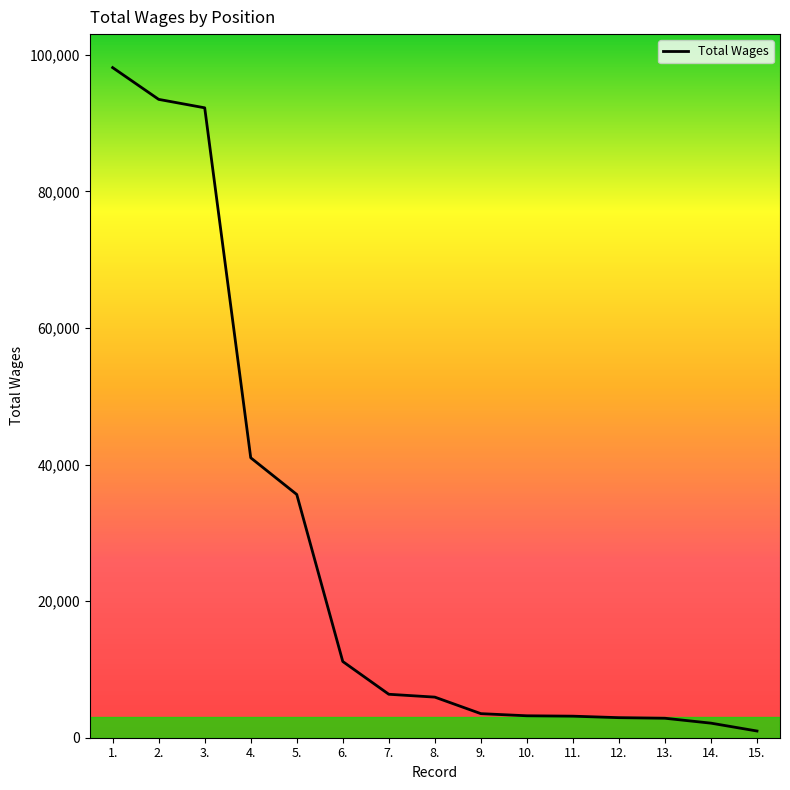

What is the difference between the maximum and minimum values?

97134